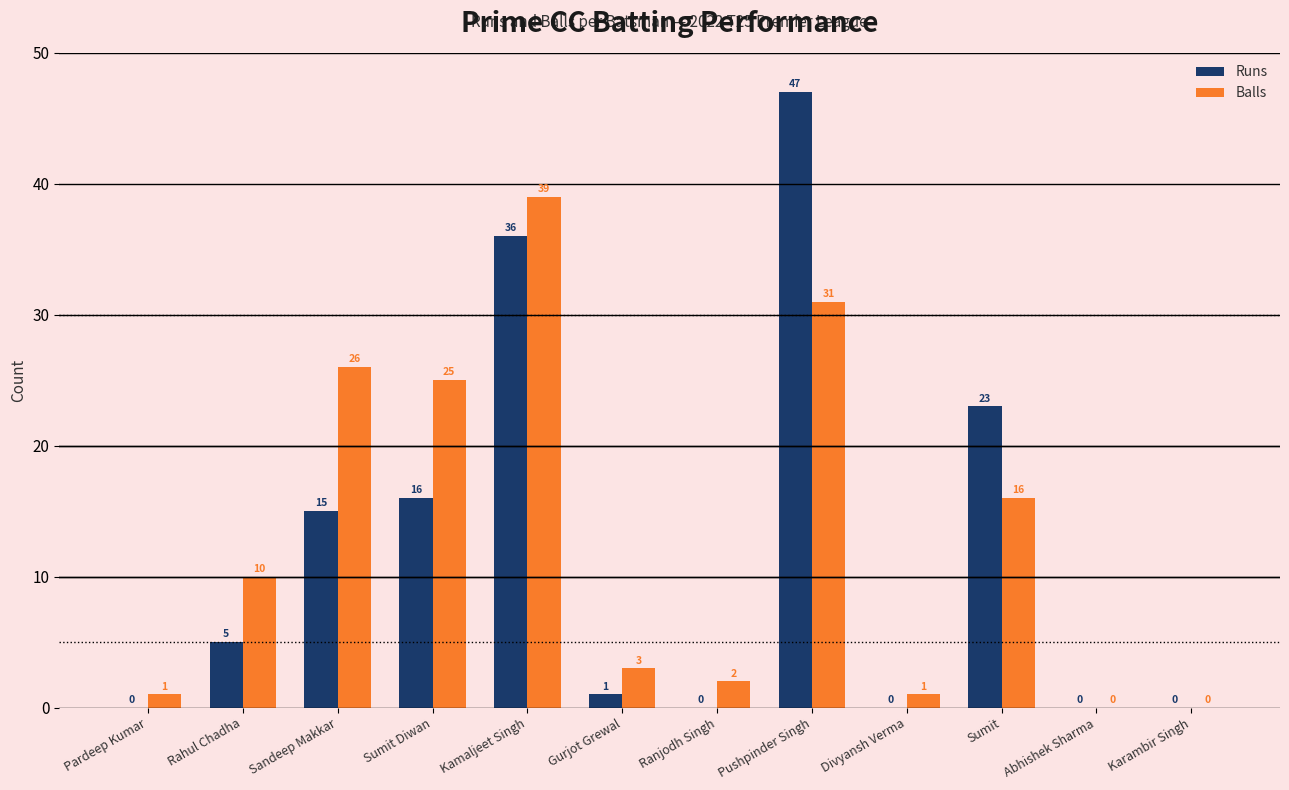

Which series has the largest total across all categories?

Balls